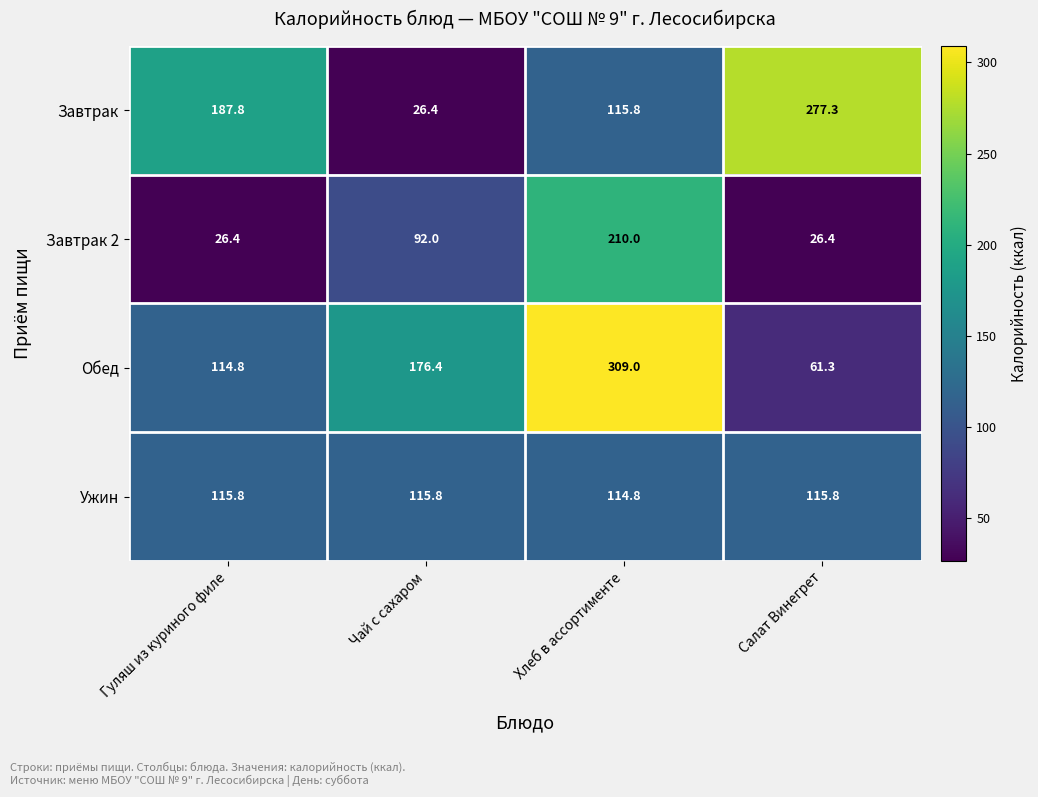

What is the difference between the Обед values at Салат Винегрет and Хлеб в ассортименте?

247.7